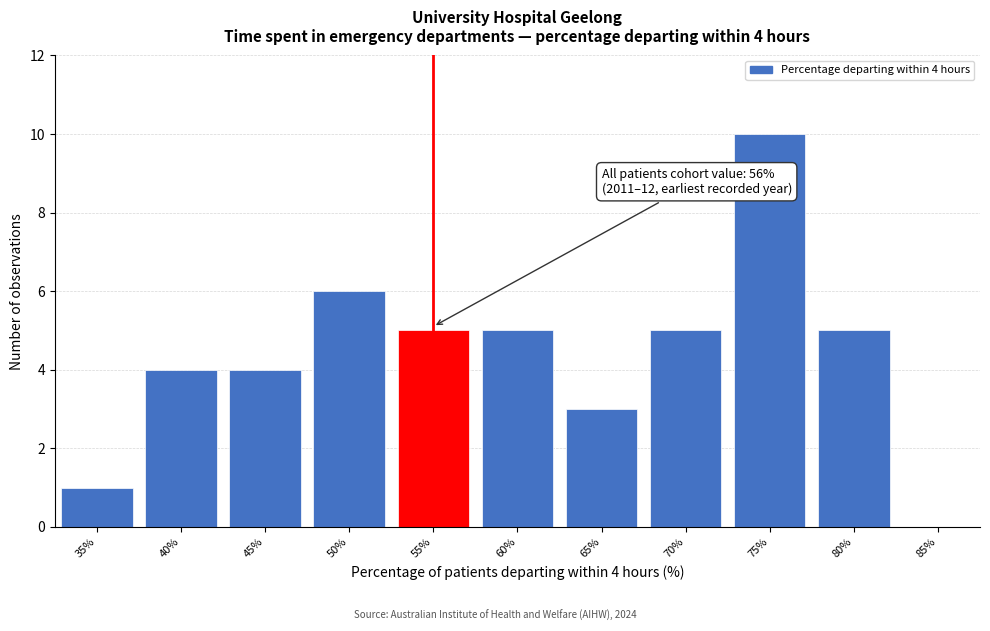

Reading left to right, transcribe all the data shown in this chart.

35%=1	40%=4	45%=4	50%=6	55%=5	60%=5	65%=3	70%=5	75%=10	80%=5	85%=0